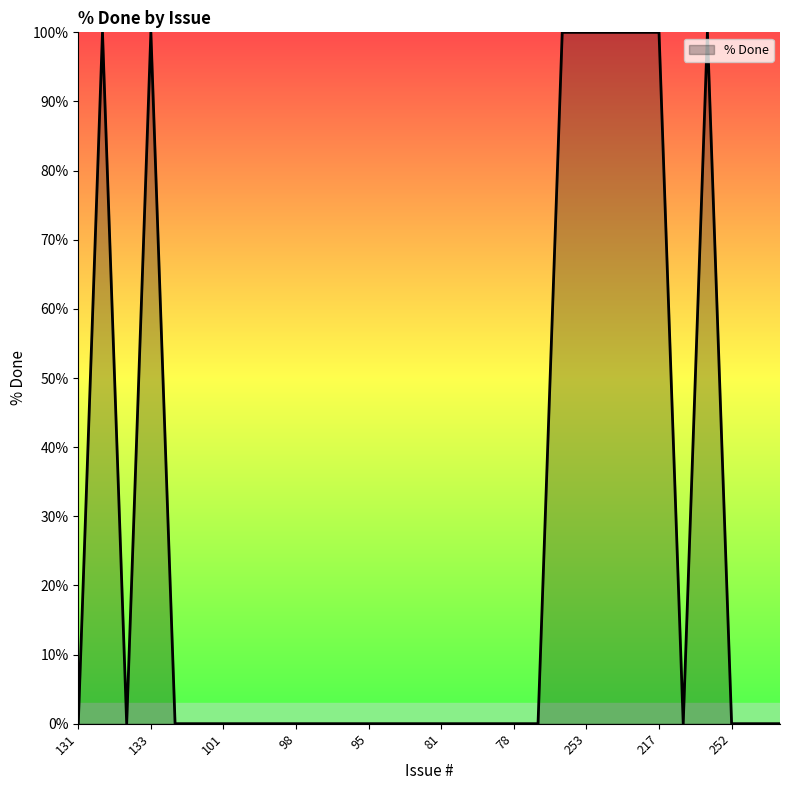

Does the chart have visible grid lines?

No